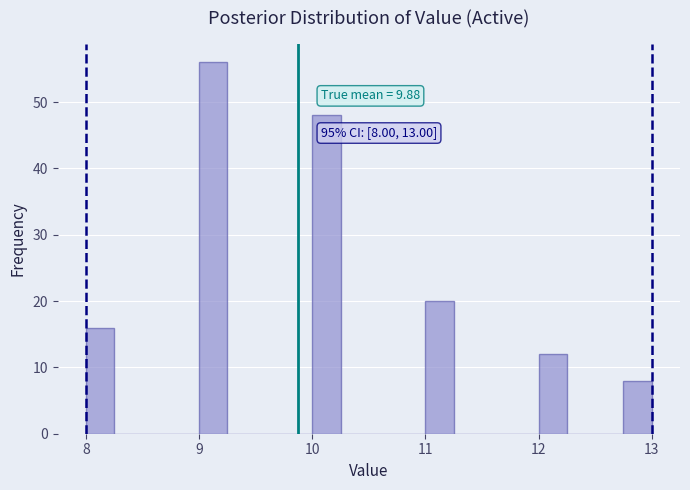

Around what value on the x-axis is the tallest bar? Give the approximate position of its centre, as read against the axis.

9.1